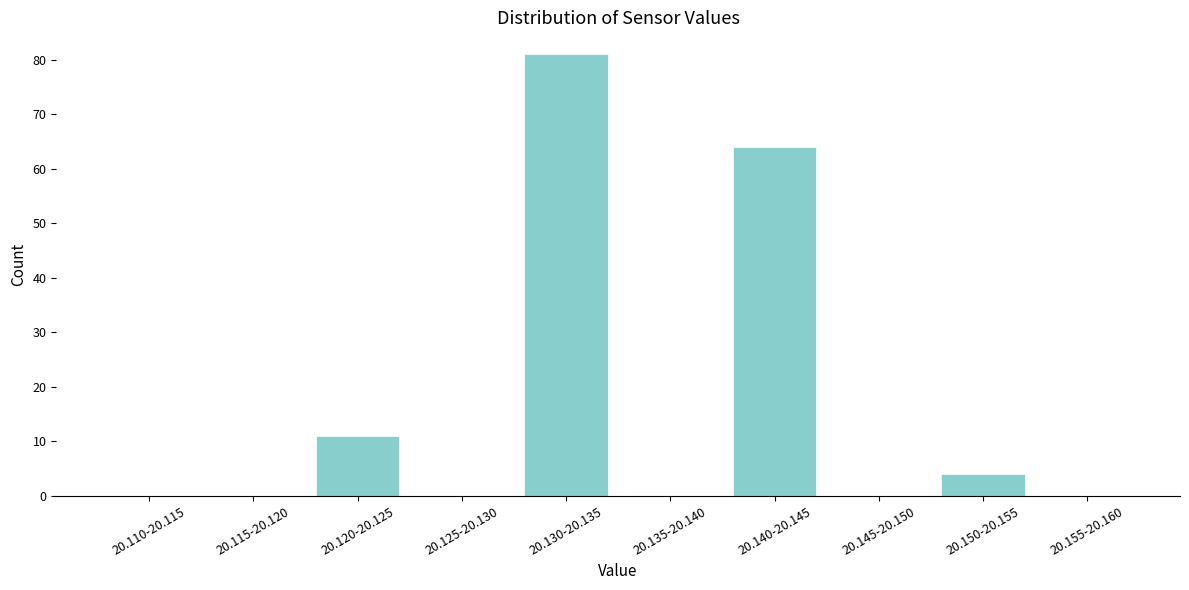

Reading left to right, what are all the values shown in this chart?

20.110-20.115=0	20.115-20.120=0	20.120-20.125=11	20.125-20.130=0	20.130-20.135=81	20.135-20.140=0	20.140-20.145=64	20.145-20.150=0	20.150-20.155=4	20.155-20.160=0